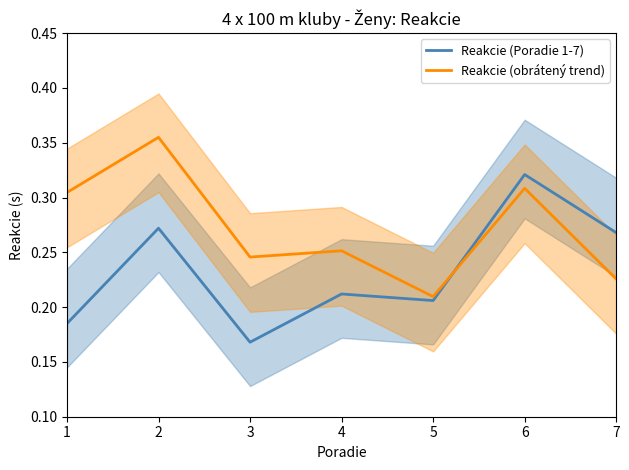

List the labels in order of Reakcie (obrátený trend) value, smallest first.

5, 7, 3, 4, 1, 6, 2